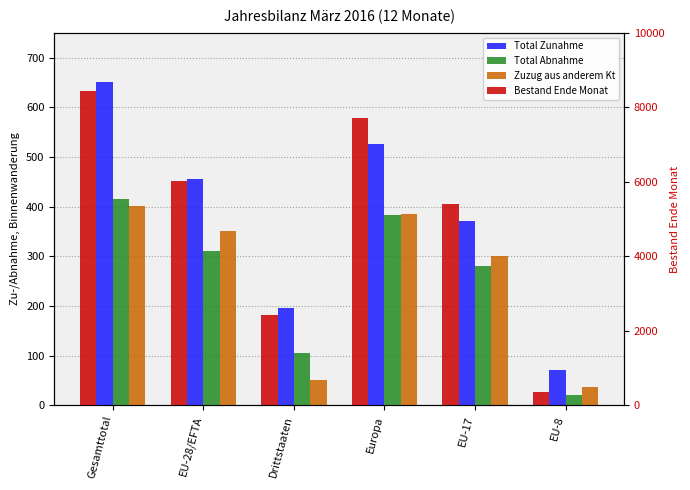

What position from the right is EU-28/EFTA?

5